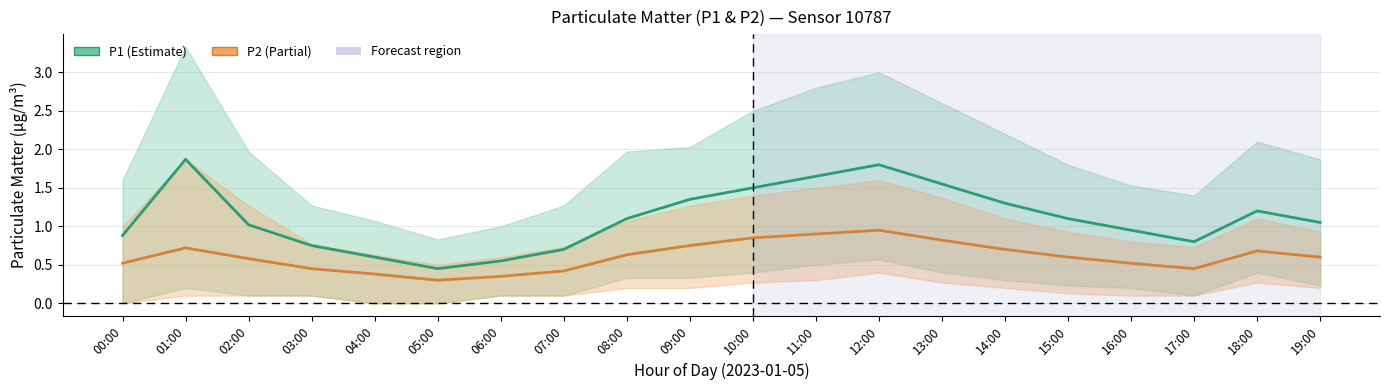

List the series in order of their peak value, highest first.

P1, P2